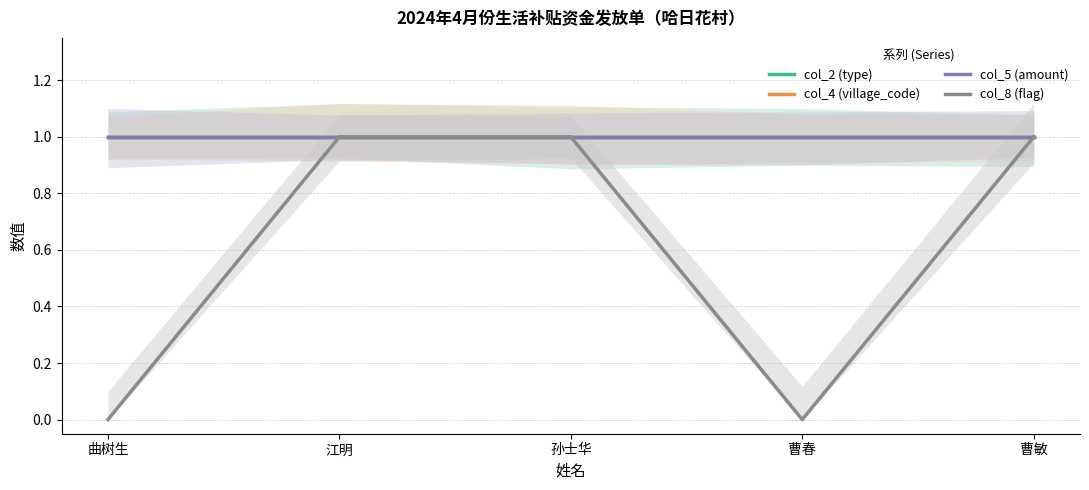

Reading left to right, what are all the values shown in this chart?

col_2 (type): 1	1	1	1	1
col_4 (village_code): 1	1	1	1	1
col_5 (amount): 1	1	1	1	1
col_8 (flag): 0	1	1	0	1